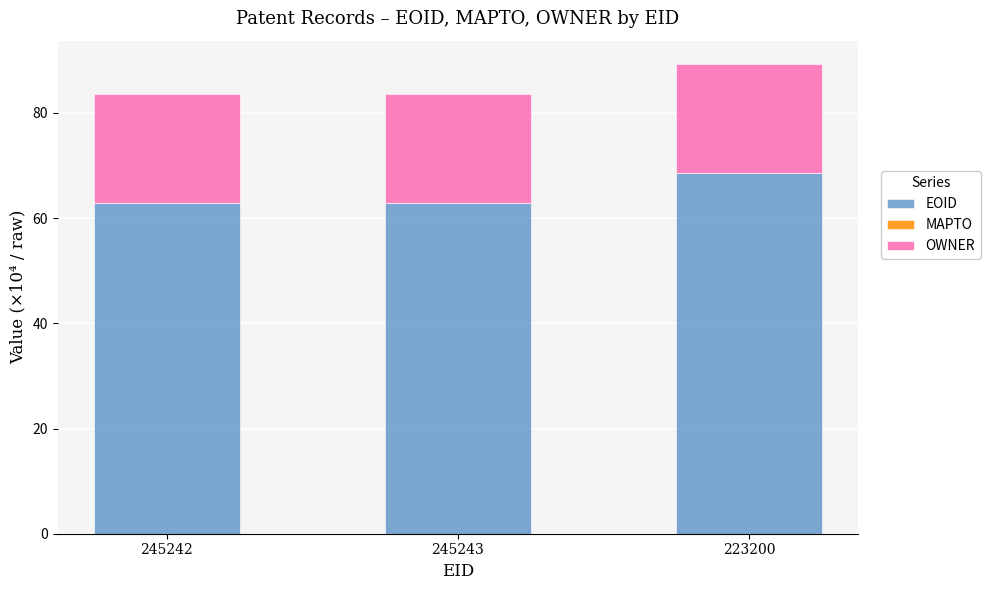

Reading left to right, transcribe the values for EOID.

62.9	62.9	68.5